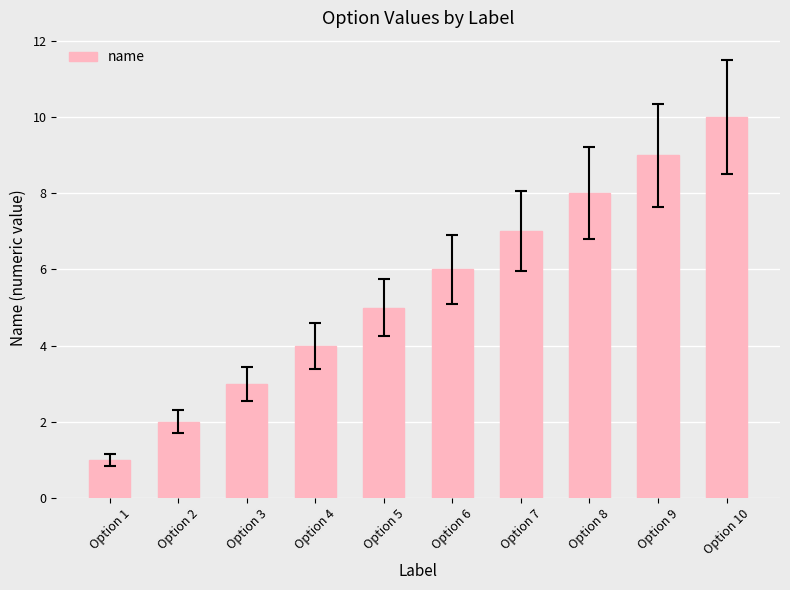

What is the value of the 2nd bar from the left?

2